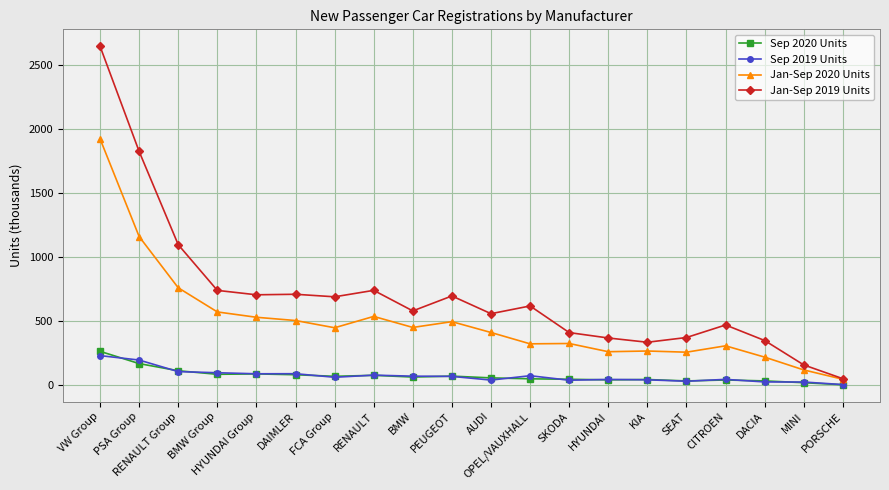

What is the spread (max minus min) of values at PSA Group?

1654.9